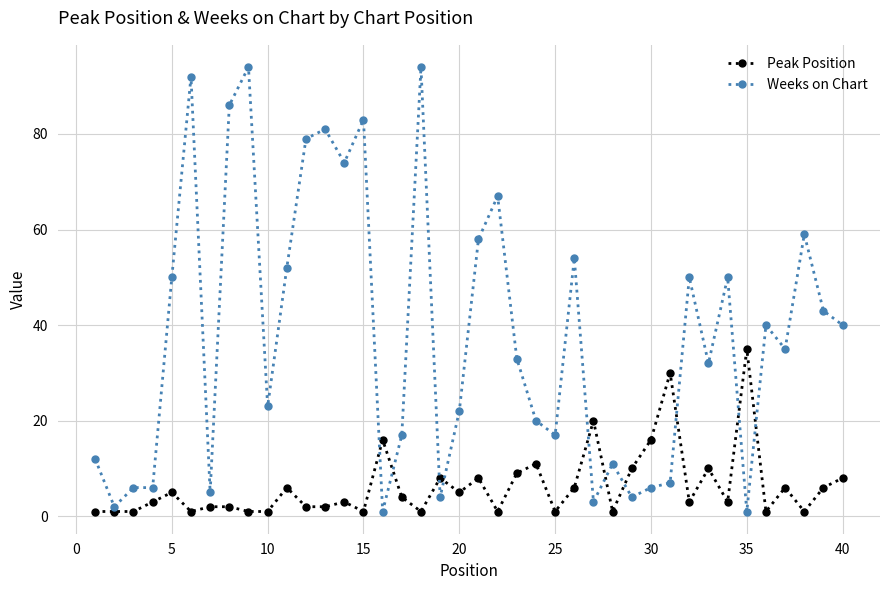

How many distinct data groups are displayed?

2